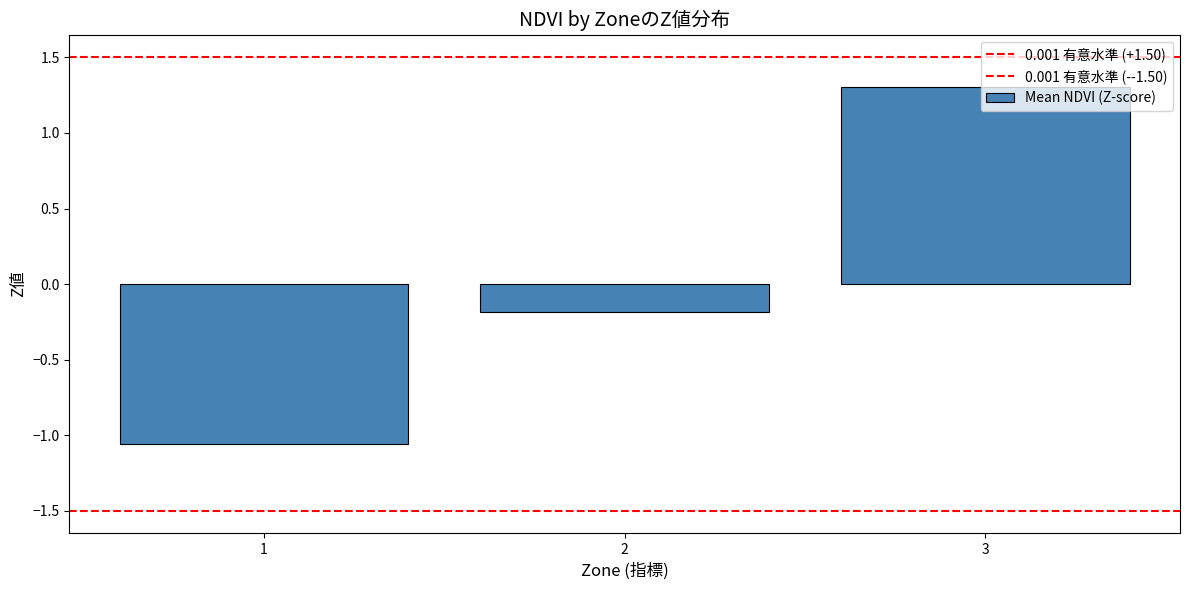

How many values are below zero?

2